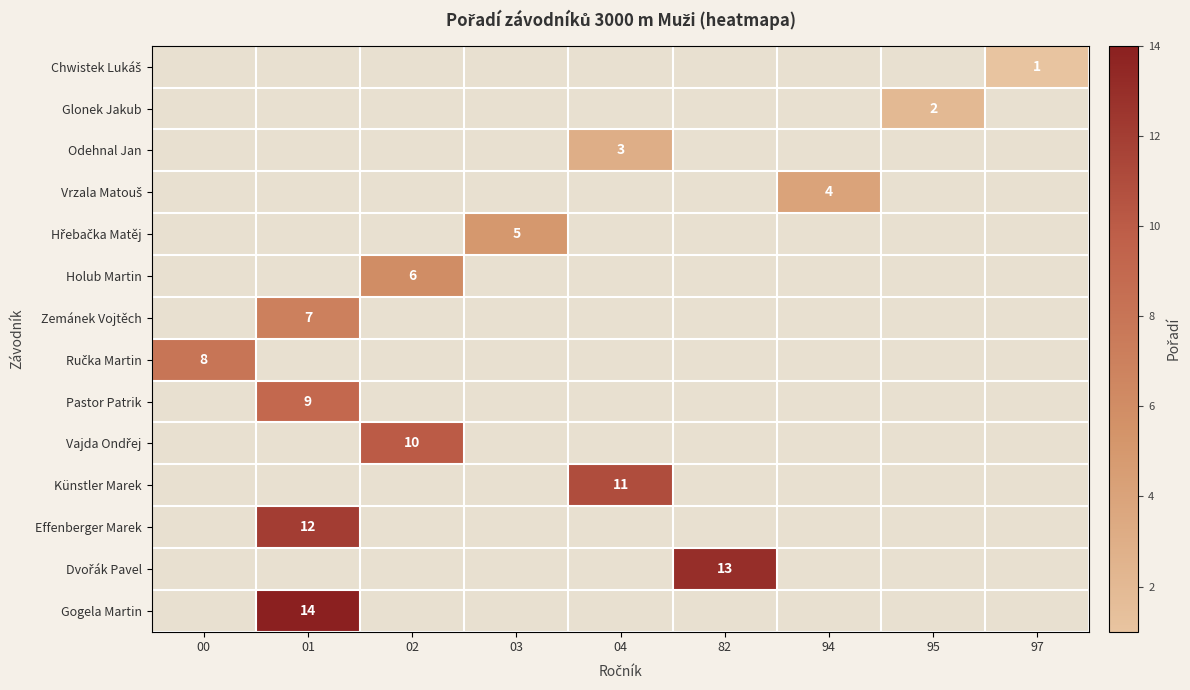

Which category has the lowest value across all series?

97